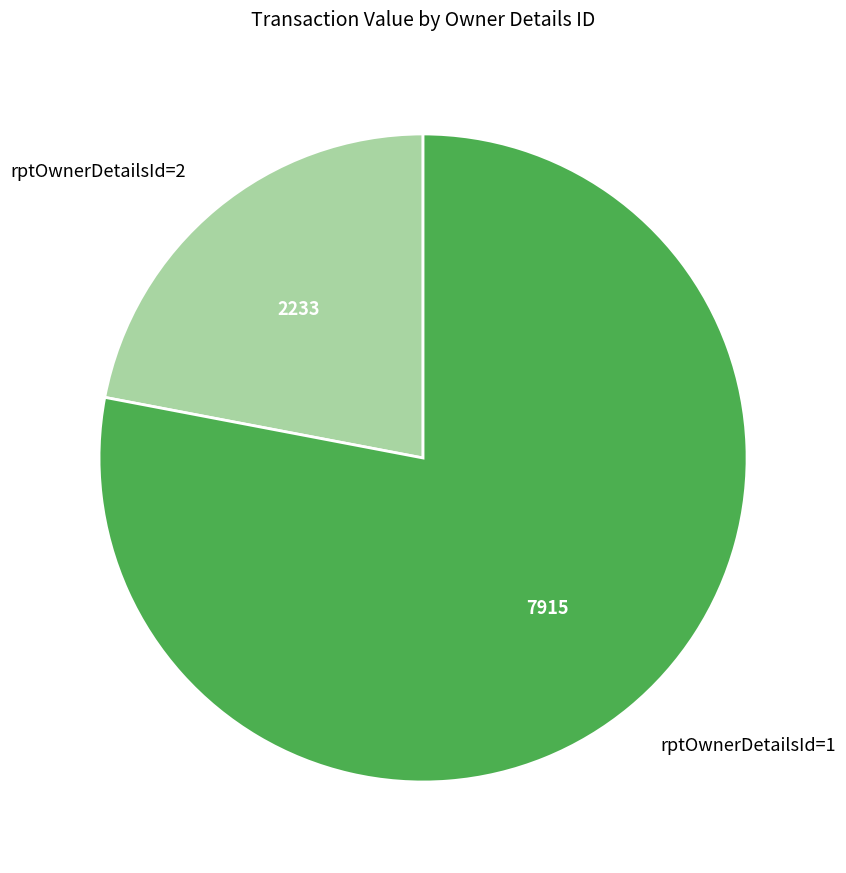

What is the ratio of the value at rptOwnerDetailsId=2 to the value at rptOwnerDetailsId=1?

0.3